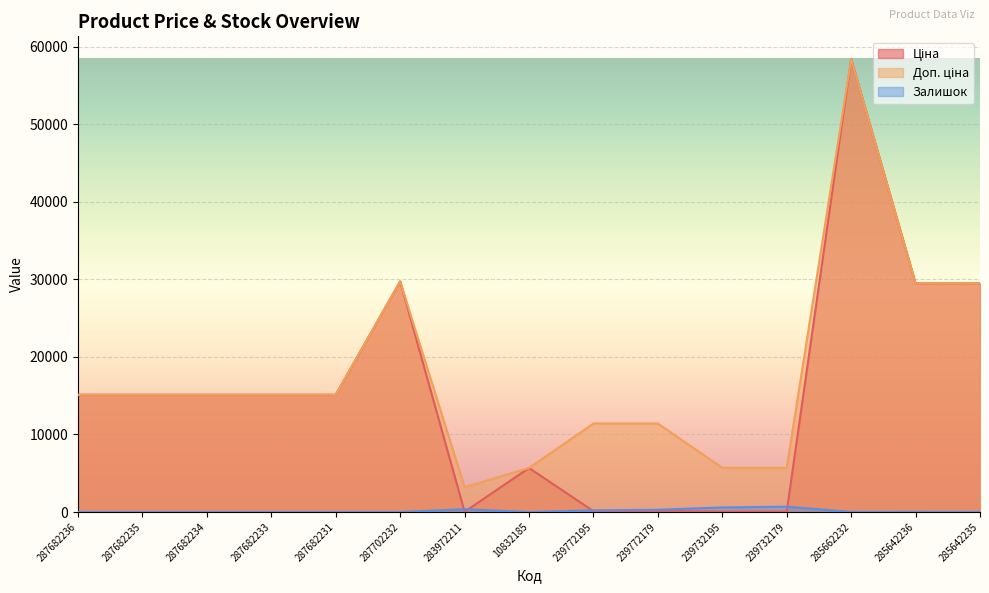

At which category does Доп. ціна reach its first local valley?

283972211